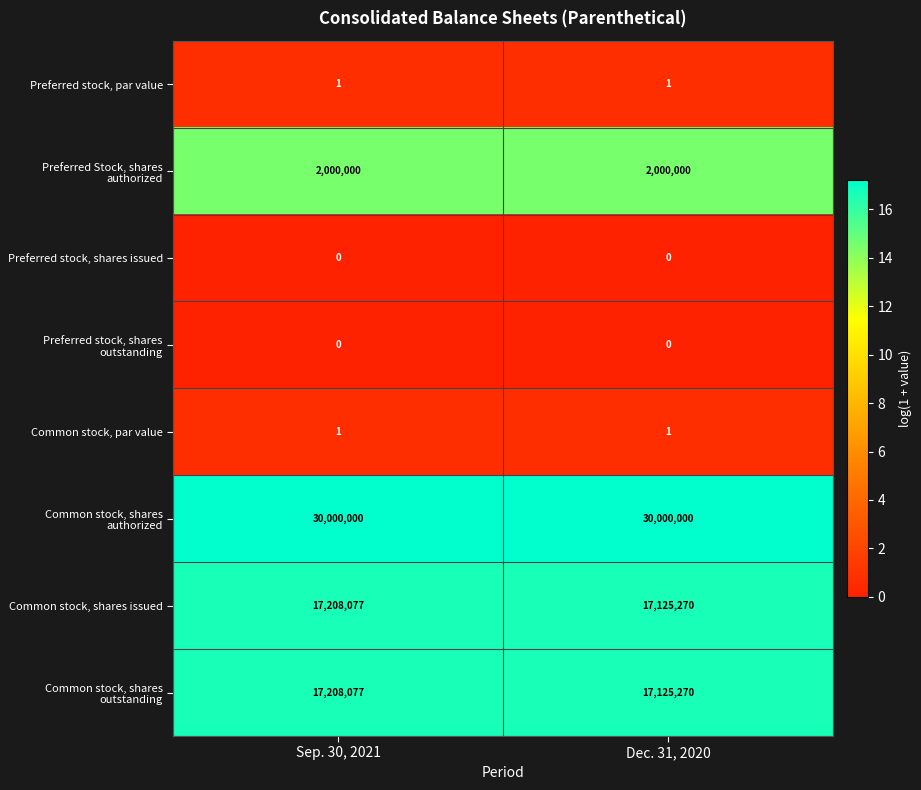

How many distinct data groups are displayed?

8